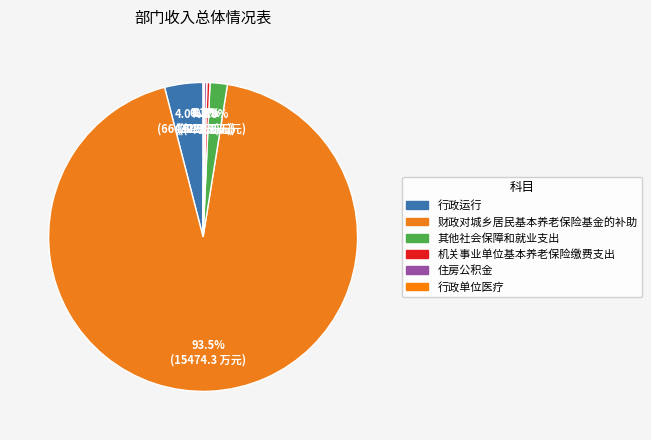

Is there any slice that represents more than half of the pie?

Yes